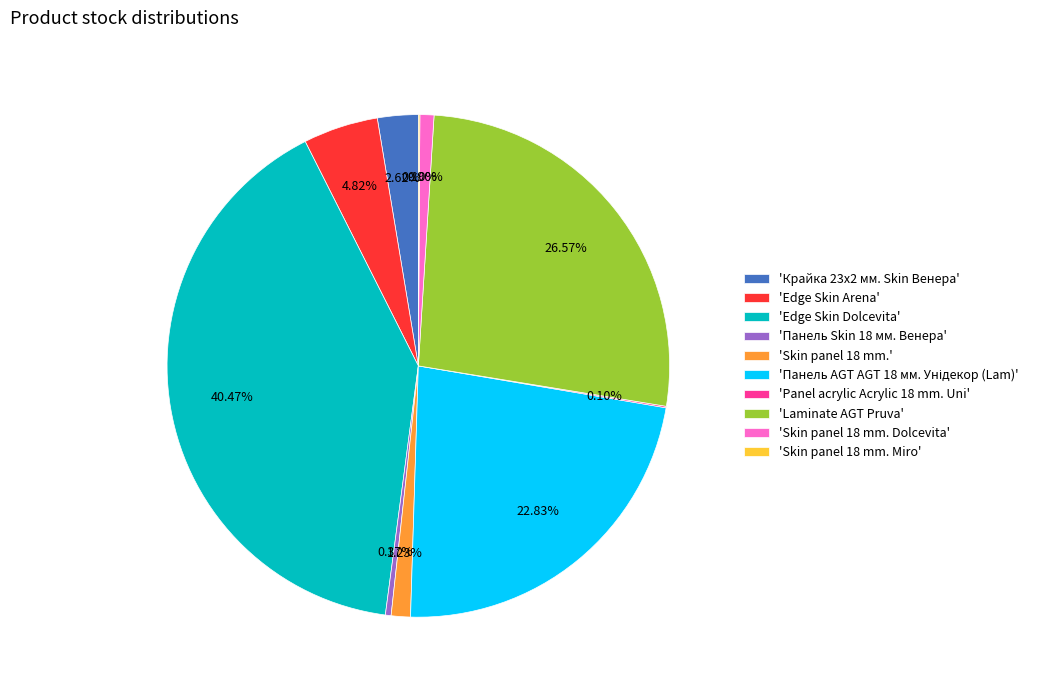

Is there a majority slice in this chart?

No